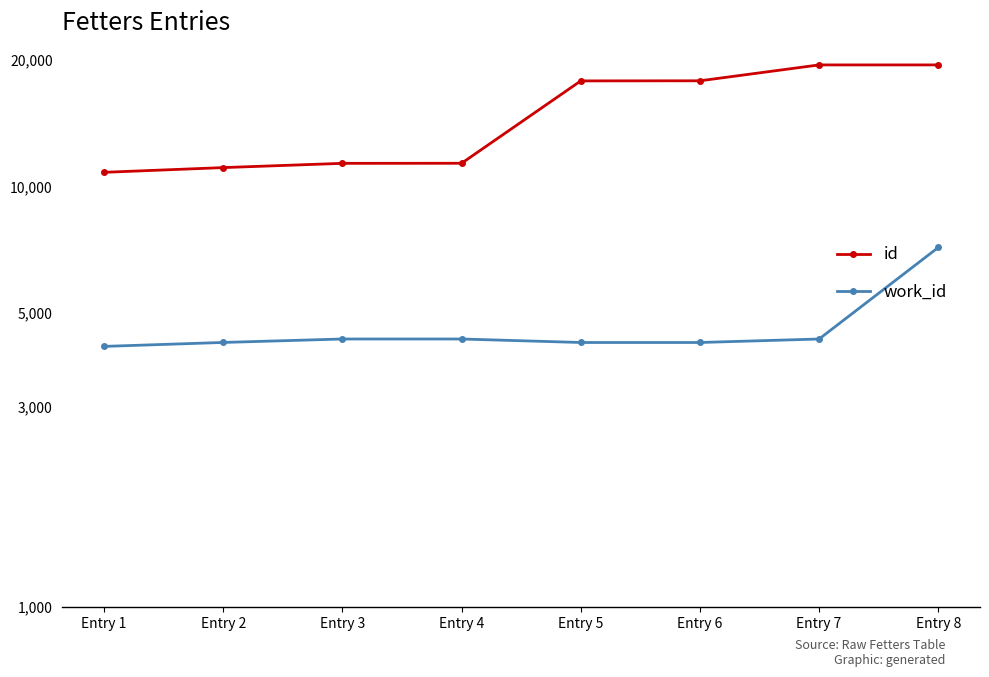

Reading right to left, list all the values displayed in this chart.

id: 19437	19436	17819	17809	11348	11344	11083	10800
work_id: 7160	4339	4257	4257	4339	4339	4258	4167